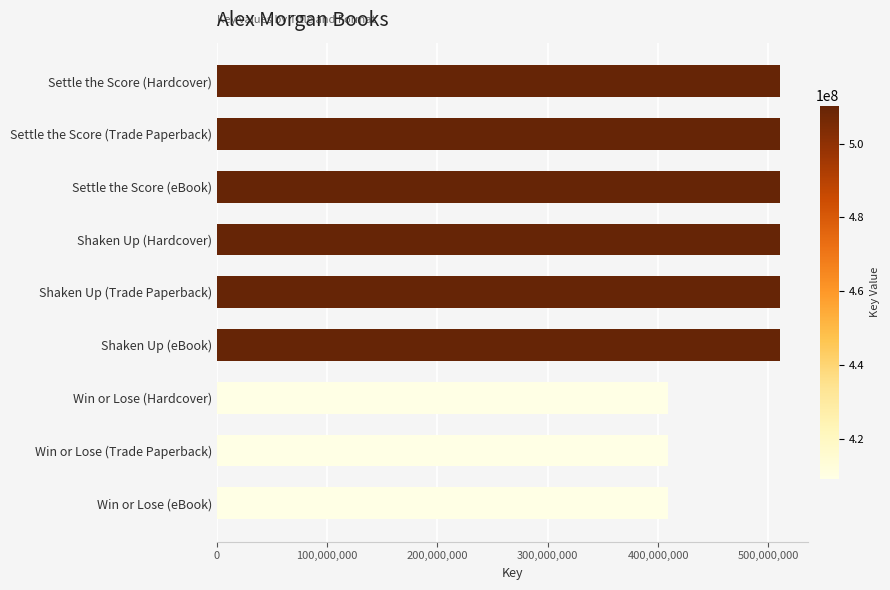

What is the smallest value displayed?

409148272